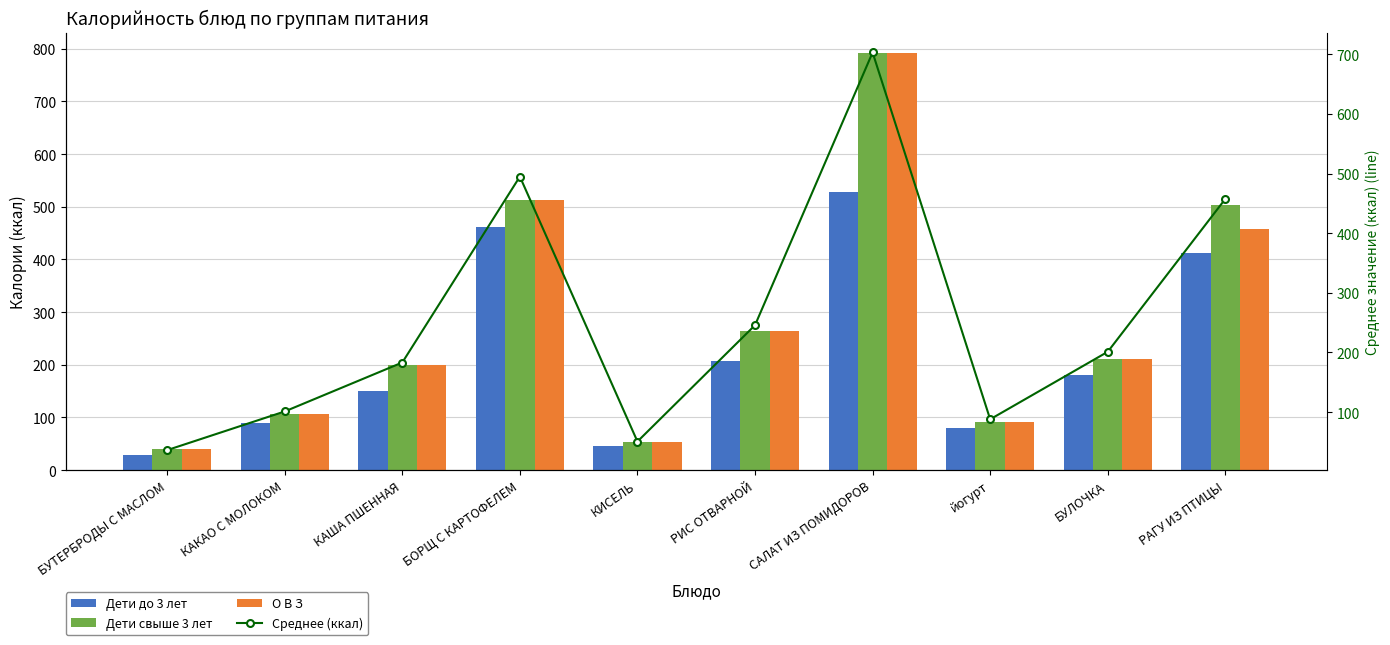

What is the minimum value for Среднее (ккал)?

36.2